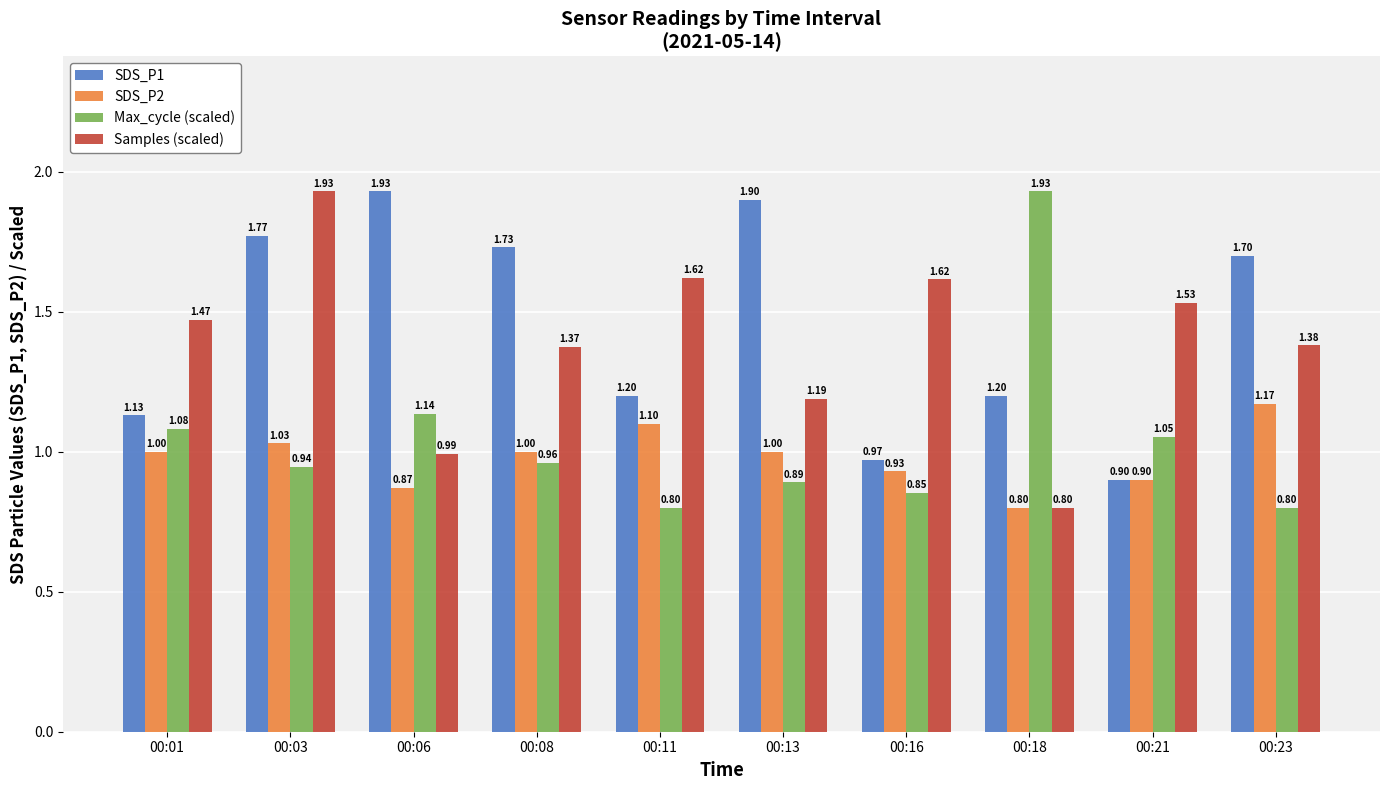

Does the chart contain stacked bars?

No